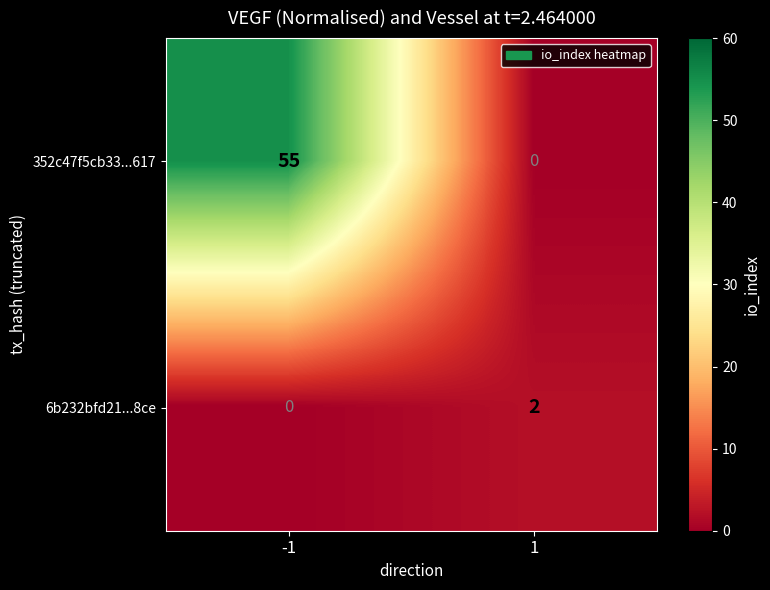

Rank the categories by 6b232bfd21...8ce value from highest to lowest.

1, -1